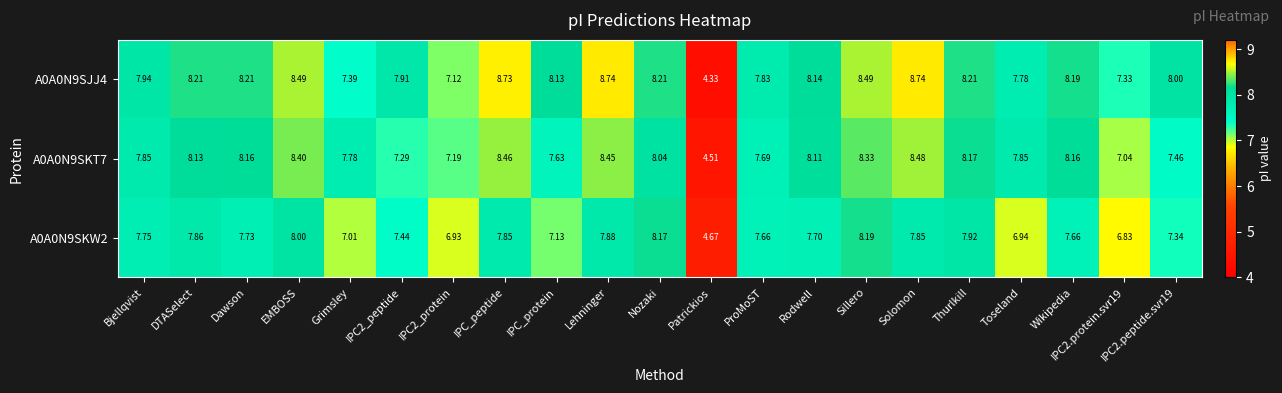

At which label does A0A0N9SKW2 first exceed 7?

Bjellqvist